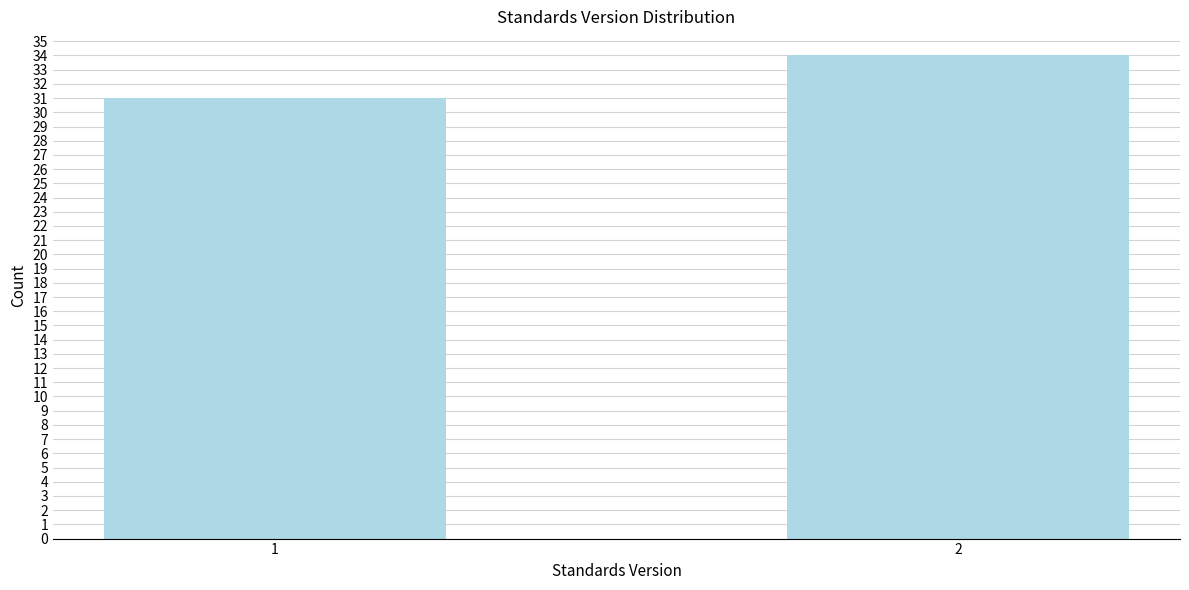

Reading right to left, extract all data points from this chart.

2=34	1=31